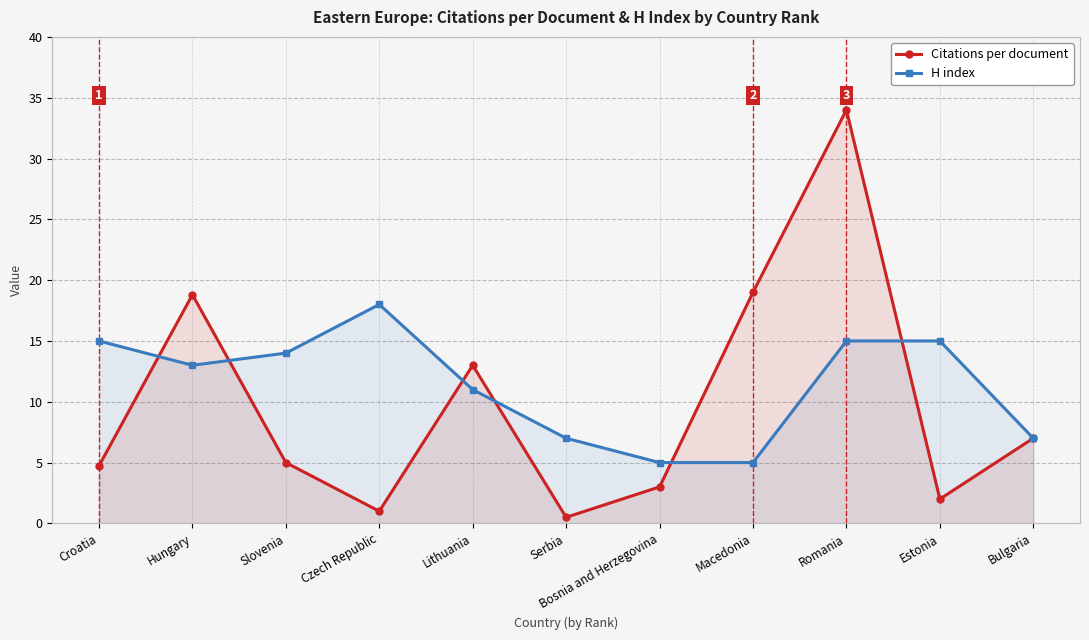

What is the value of the Citations per document point at the 5th from the left?

13.0